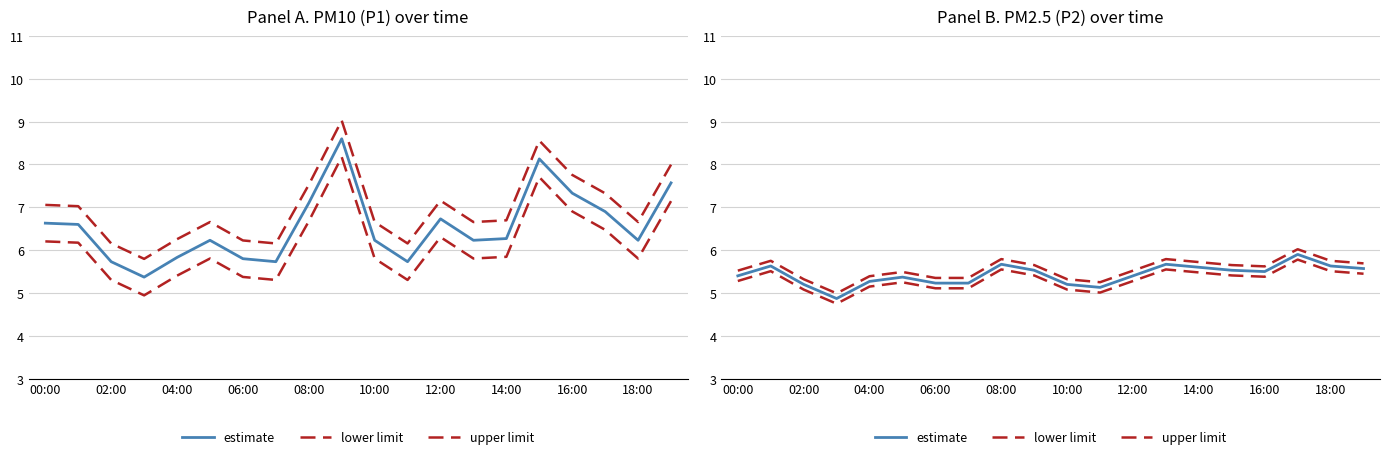

How many data points does each series have?

20